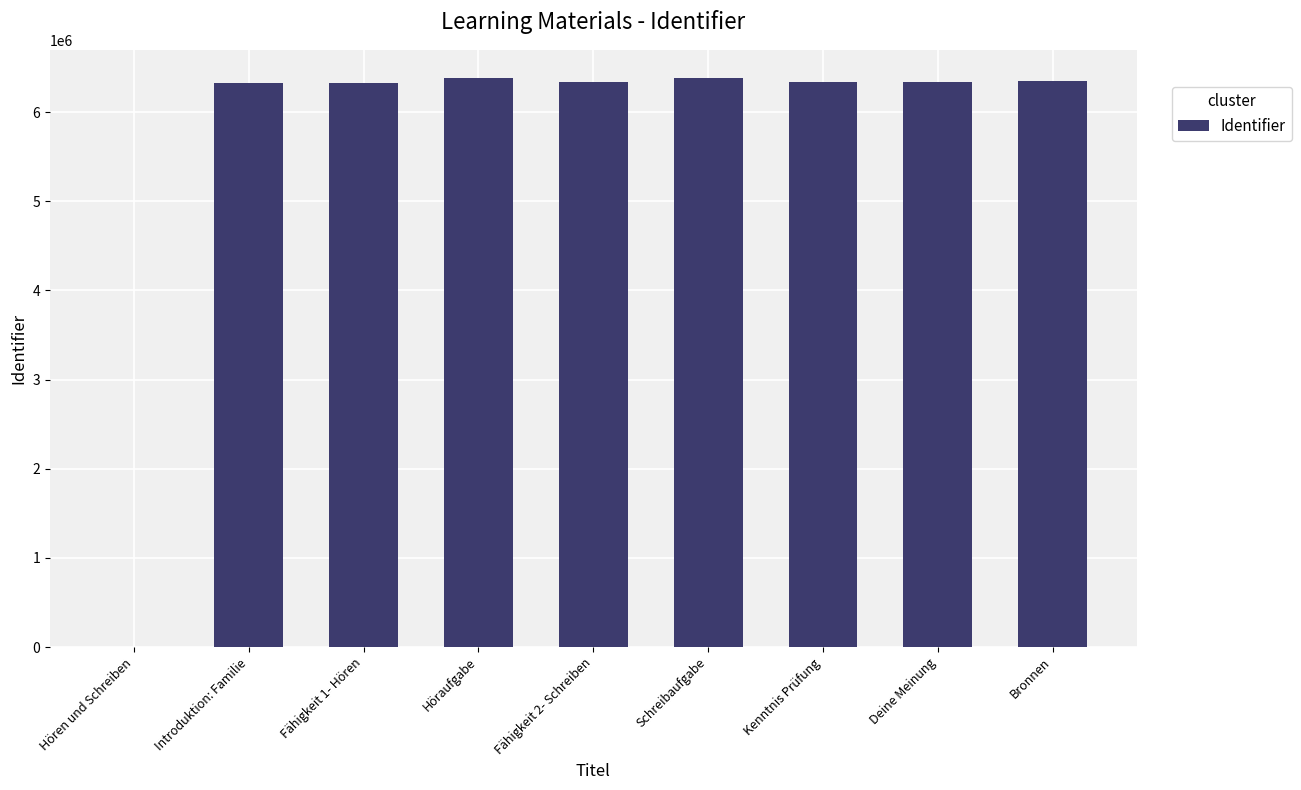

What is the change in value from Introduktion: Familie to Bronnen?

+16080